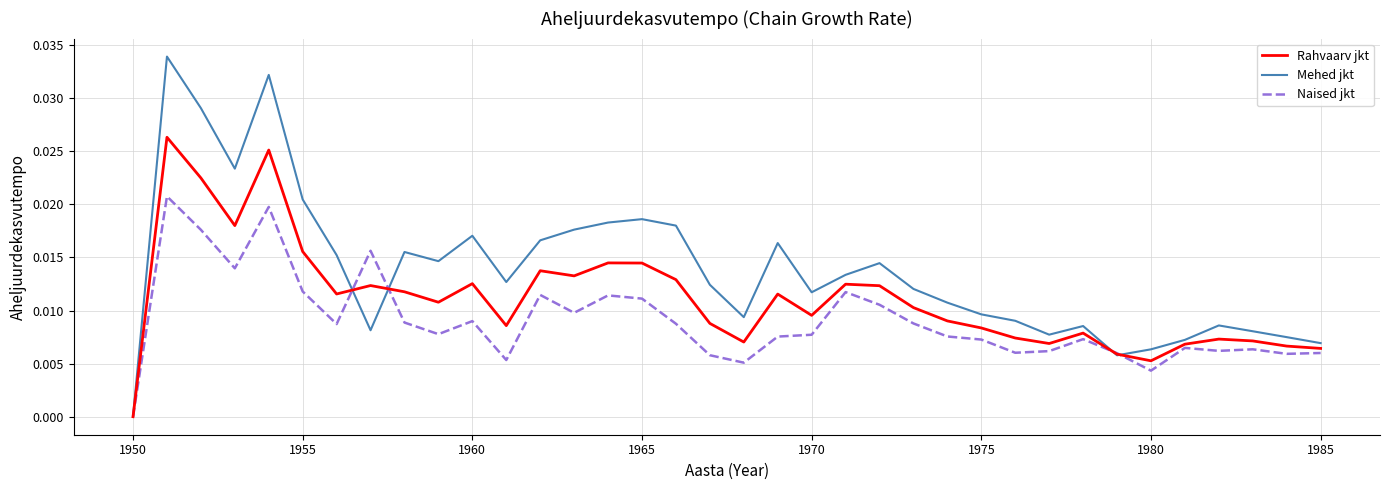

How many interior local valleys does the Mehed jkt series have?

8